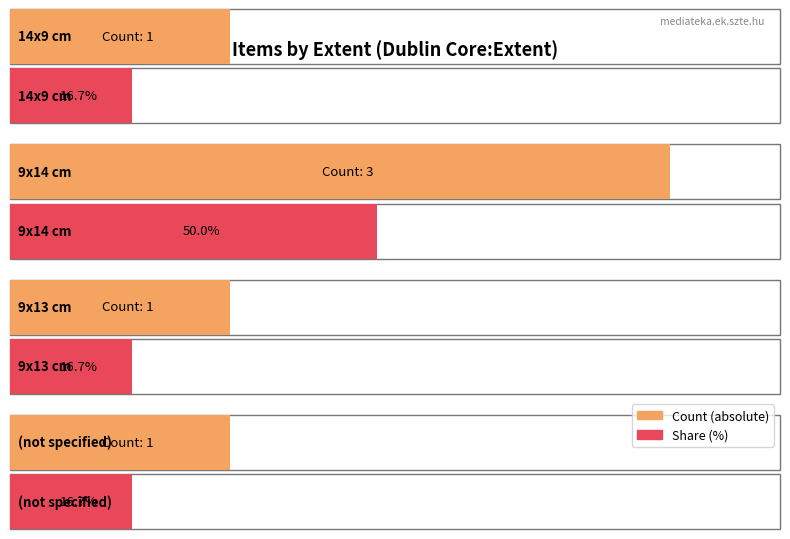

True or false: the data shows 1 at 9x13 cm.

True